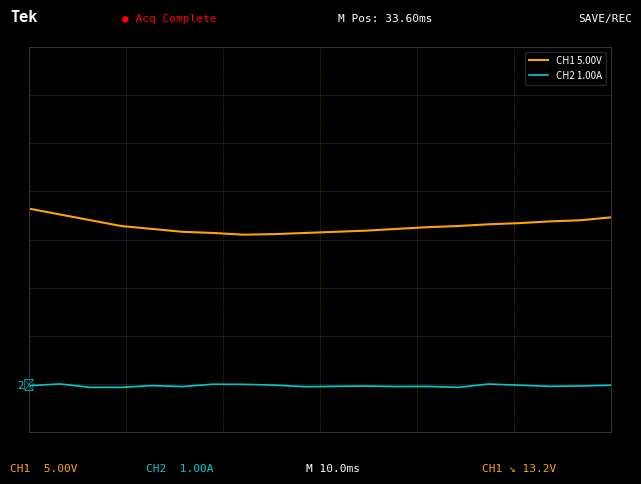

In CH2 1.00A, how many points are lower than both neighbors (excluding endpoints)?

6